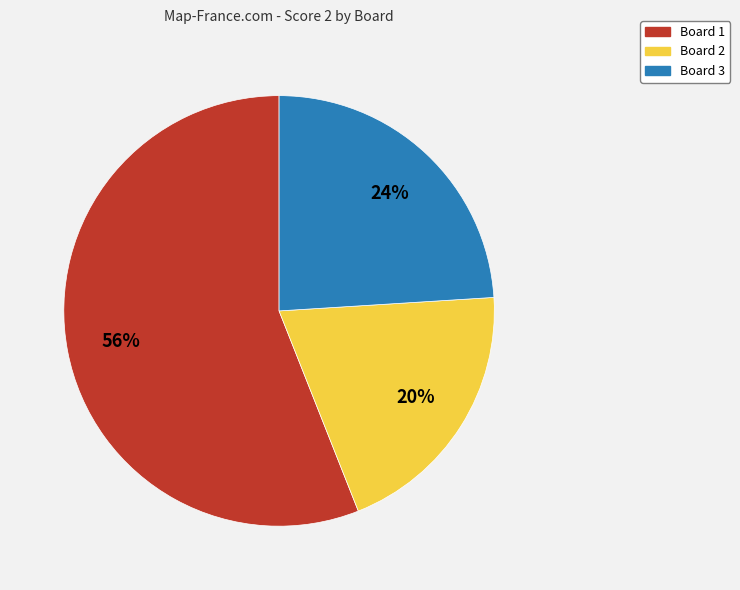

To the nearest percent, what percentage of the pie is Board 1?

56%